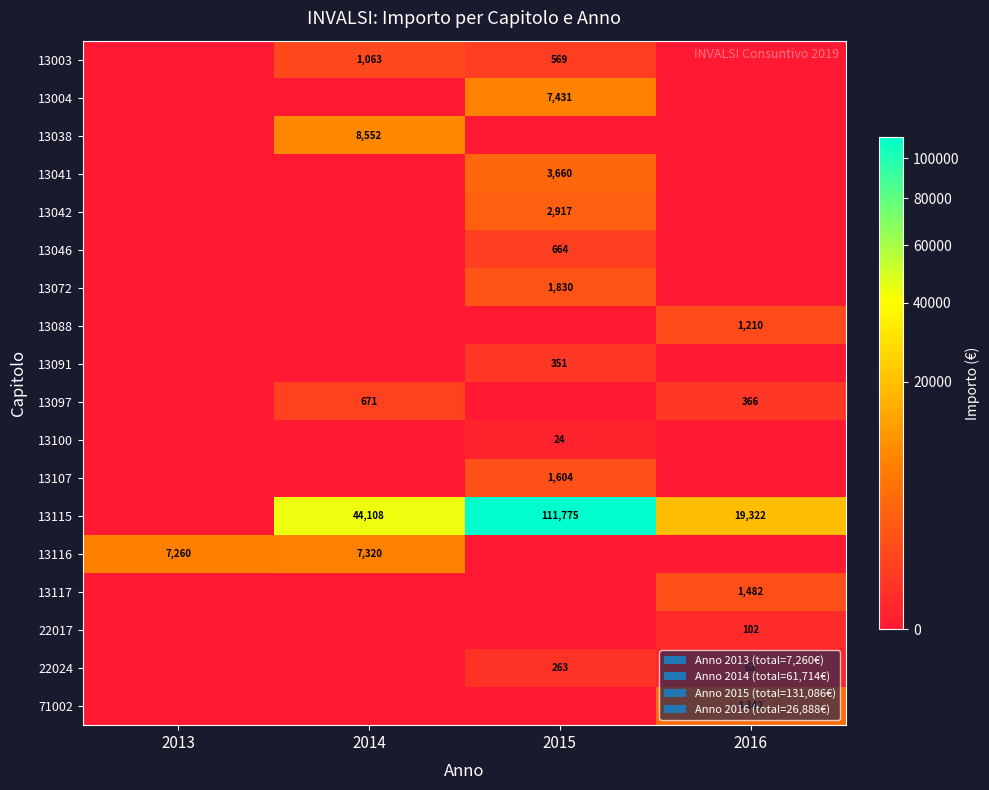

Is it true that 22024 equals 98 at 2016?

False